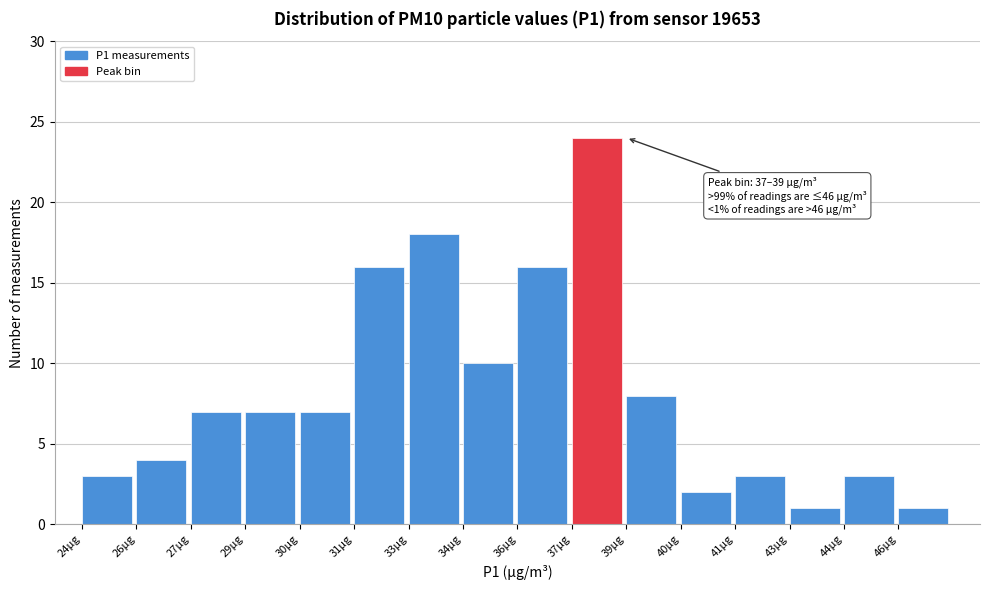

Reading left to right, list all the values displayed in this chart.

24µg=3	26µg=4	27µg=7	29µg=7	30µg=7	31µg=16	33µg=18	34µg=10	36µg=16	37µg=24	39µg=8	40µg=2	41µg=3	43µg=1	44µg=3	46µg=1